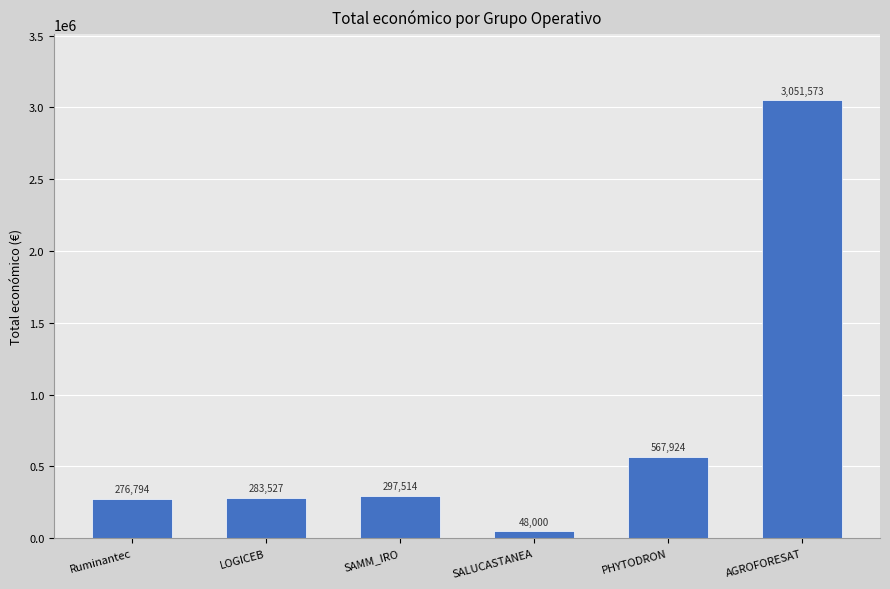

Is it true that the value at SAMM_IRO is 485743?

False